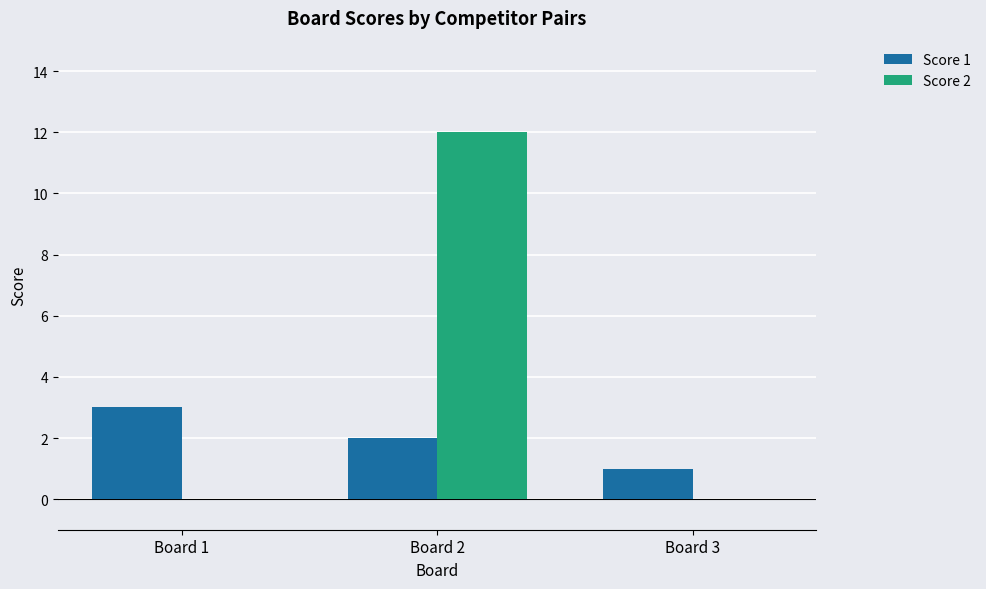

Between Board 1 and Board 3, which series saw the biggest shift?

Score 1